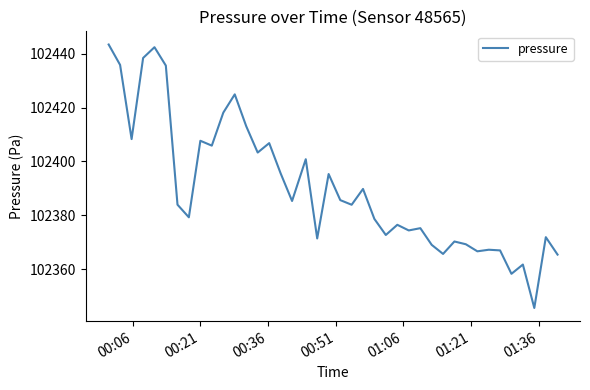

What is the greatest value displayed?

102443.4